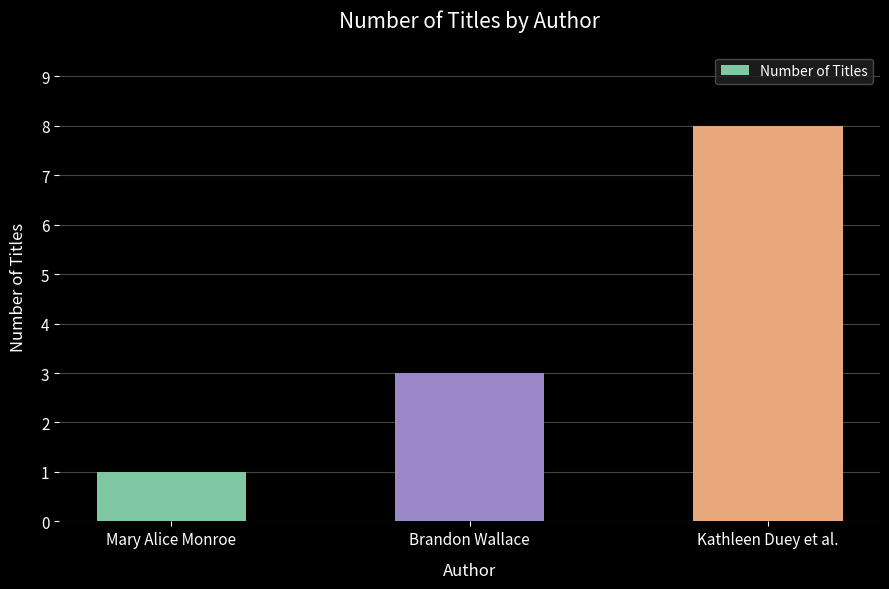

What is the change in value from Mary Alice Monroe to Brandon Wallace?

+2